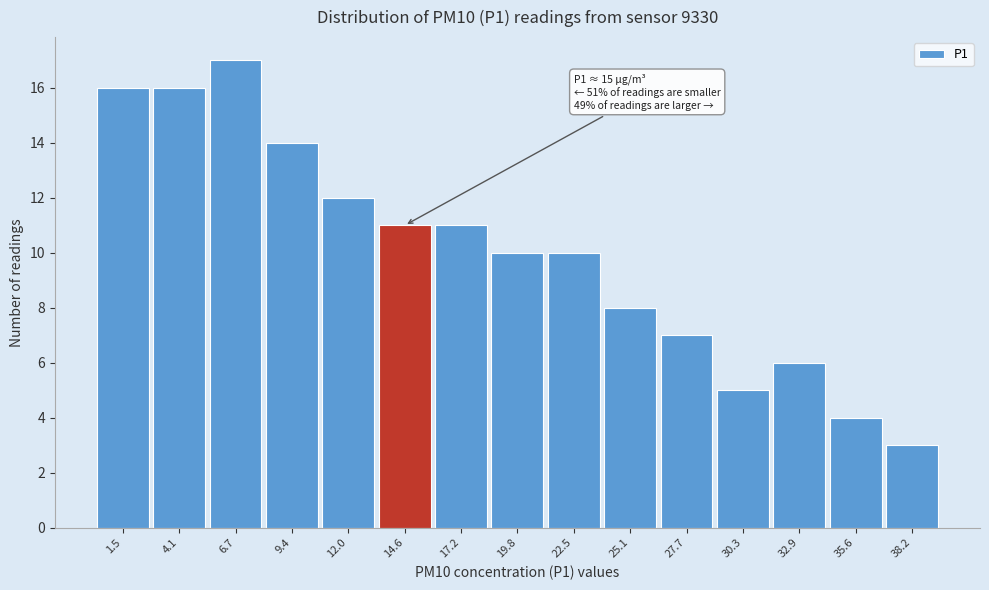

Reading left to right, list all the values displayed in this chart.

16	16	17	14	12	11	11	10	10	8	7	5	6	4	3